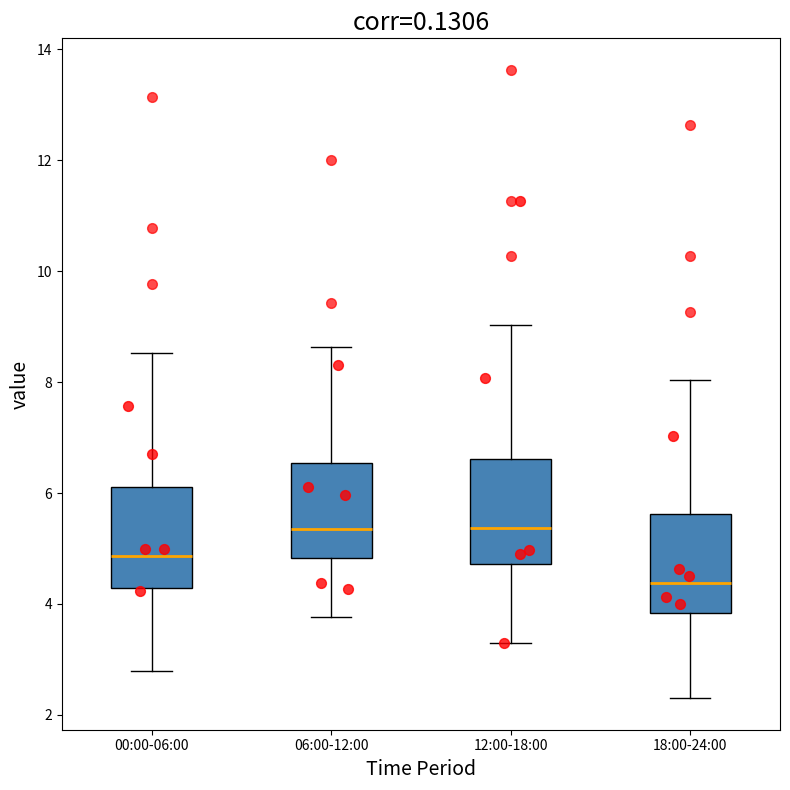

Reading left to right, transcribe this box plot: for each box, give where its median line is, the range the box spans, and where its two whiskers end, as read against the y-axis. The values are not printed on the chart, so give them approximately, as read against the axis.

00:00-06:00: median 4.8, box 4.2 to 6.2, whiskers 2.8 to 8.6
06:00-12:00: median 5.4, box 4.8 to 6.6, whiskers 3.8 to 8.6
12:00-18:00: median 5.4, box 4.8 to 6.6, whiskers 3.4 to 9.0
18:00-24:00: median 4.4, box 3.8 to 5.6, whiskers 2.4 to 8.0